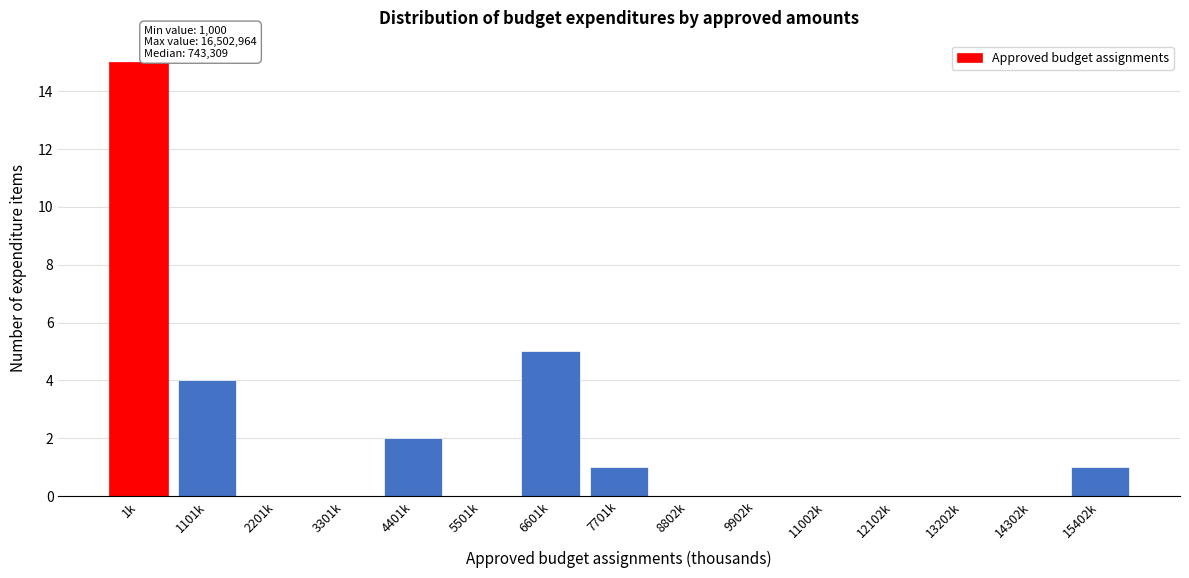

Reading left to right, list all the values displayed in this chart.

1k=15	1101k=4	2201k=0	3301k=0	4401k=2	5501k=0	6601k=5	7701k=1	8802k=0	9902k=0	11002k=0	12102k=0	13202k=0	14302k=0	15402k=1